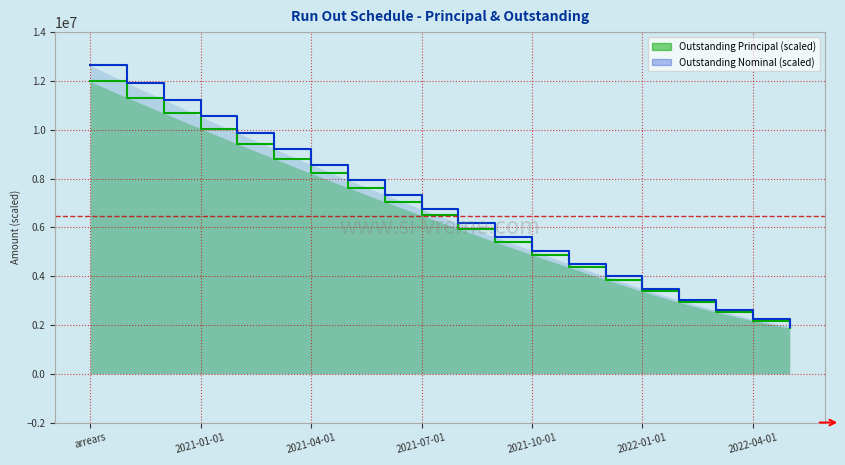

What is the label of the 6th point from the right?

2021-12-01